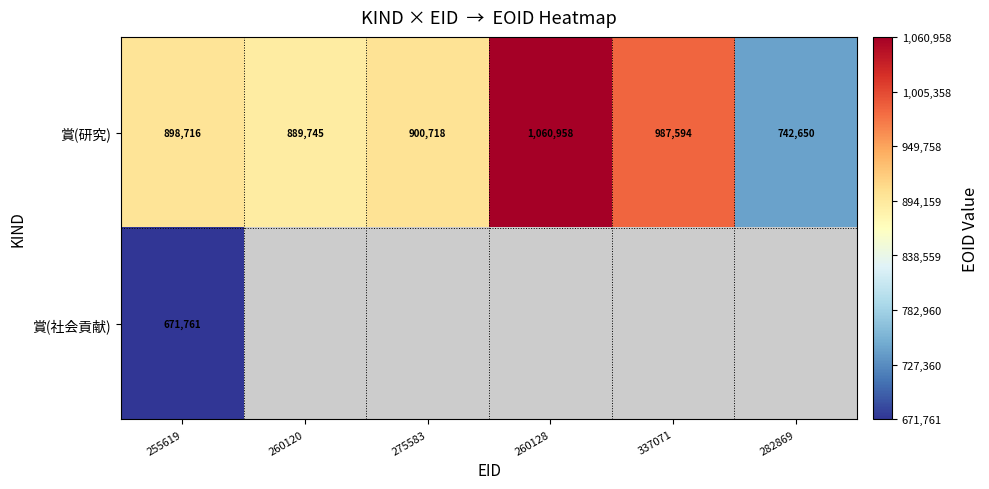

Is the value of 賞(研究) at 275583 greater than the value of 賞(社会貢献) at 255619?

Yes